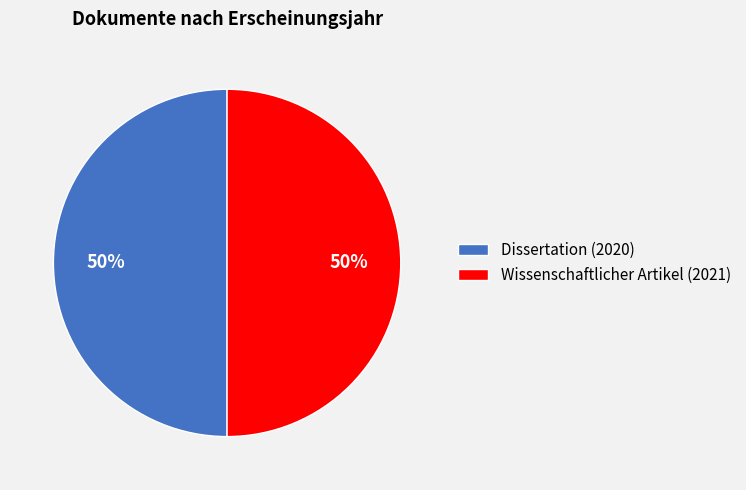

Do Wissenschaftlicher Artikel (2021) and Dissertation (2020) together represent more than half of the pie?

Yes